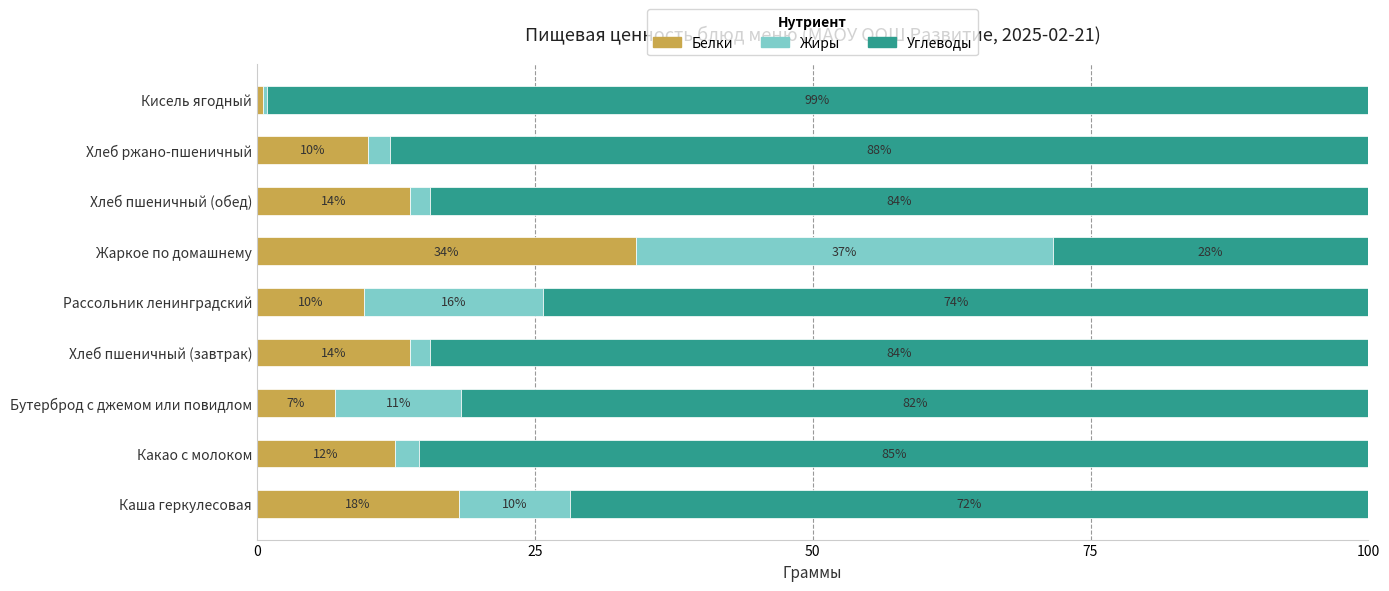

What is the total value across all series at Бутерброд с джемом или повидлом?

100.0